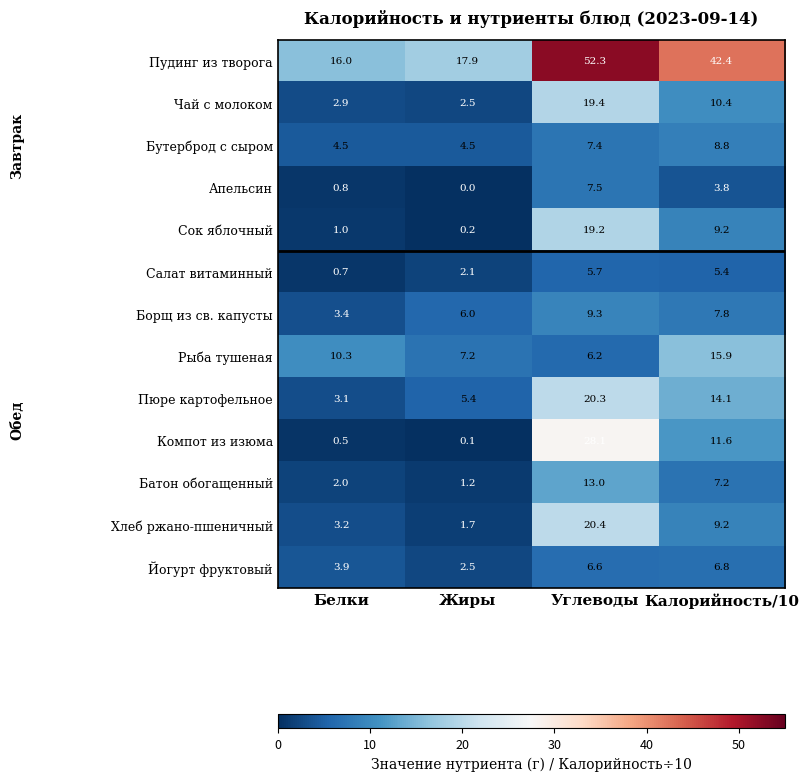

How many distinct data groups are displayed?

13